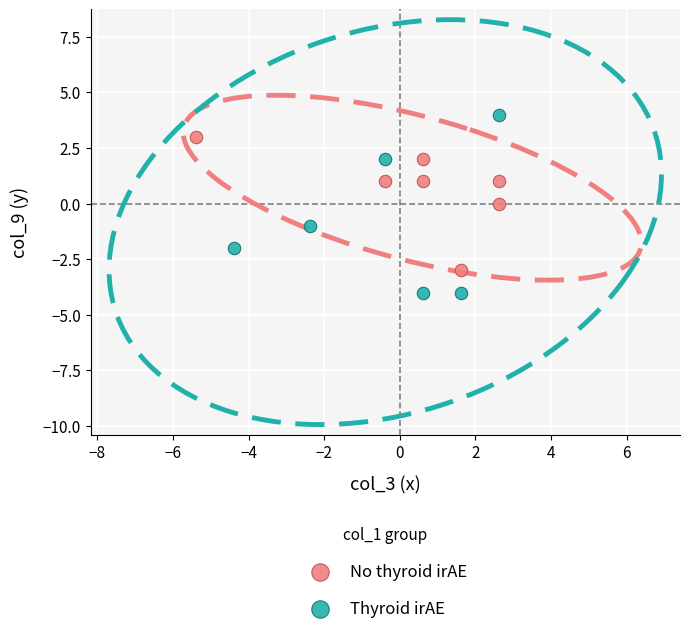

What are all the series names shown in the legend?

No thyroid irAE, Thyroid irAE